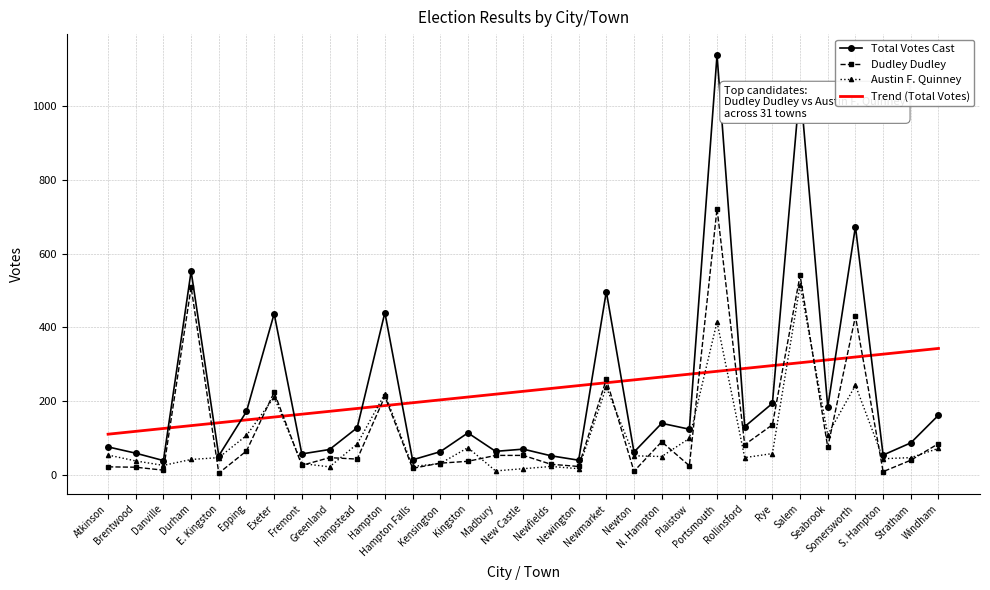

The Trend (Total Votes) series shows 28.5 at Danville. True or false?

False